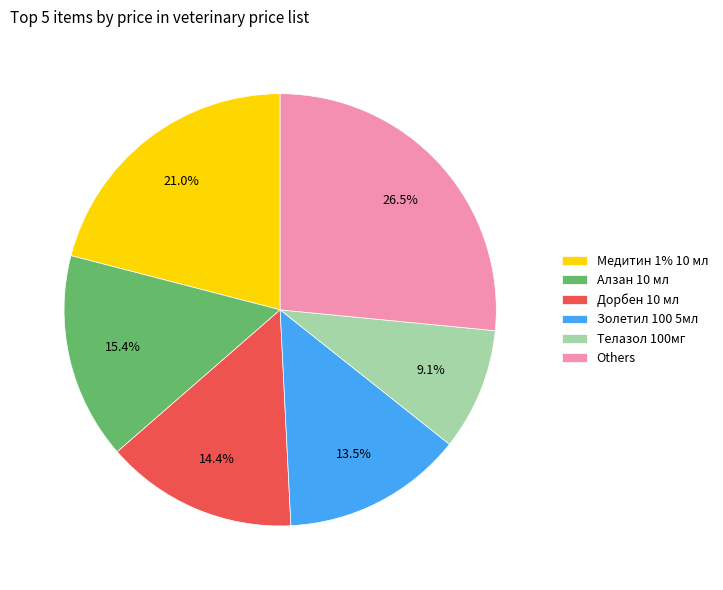

Is there a majority slice in this chart?

No